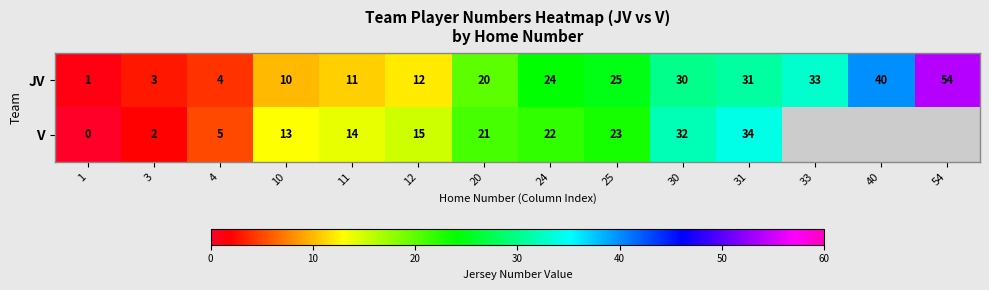

What is the greatest value displayed?

54.0